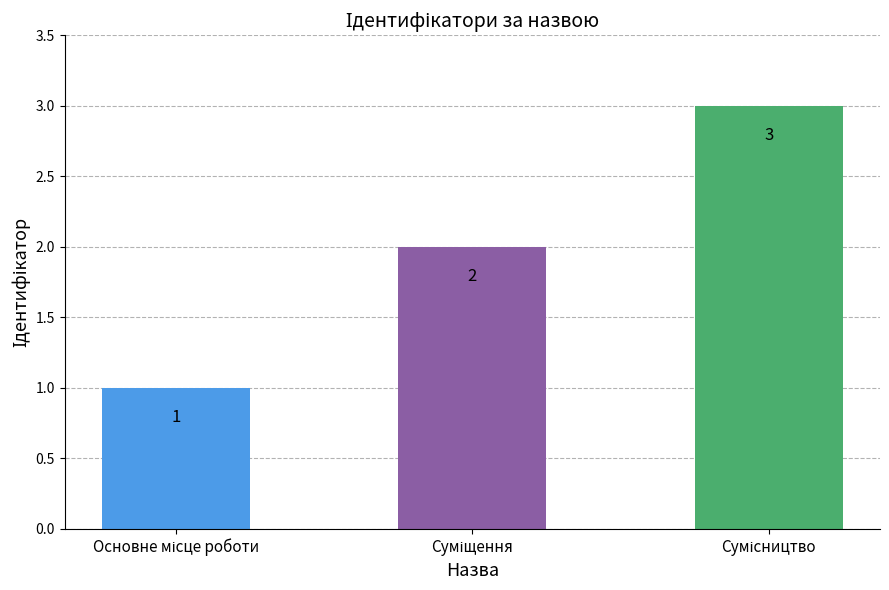

What is the maximum value shown in the chart?

3